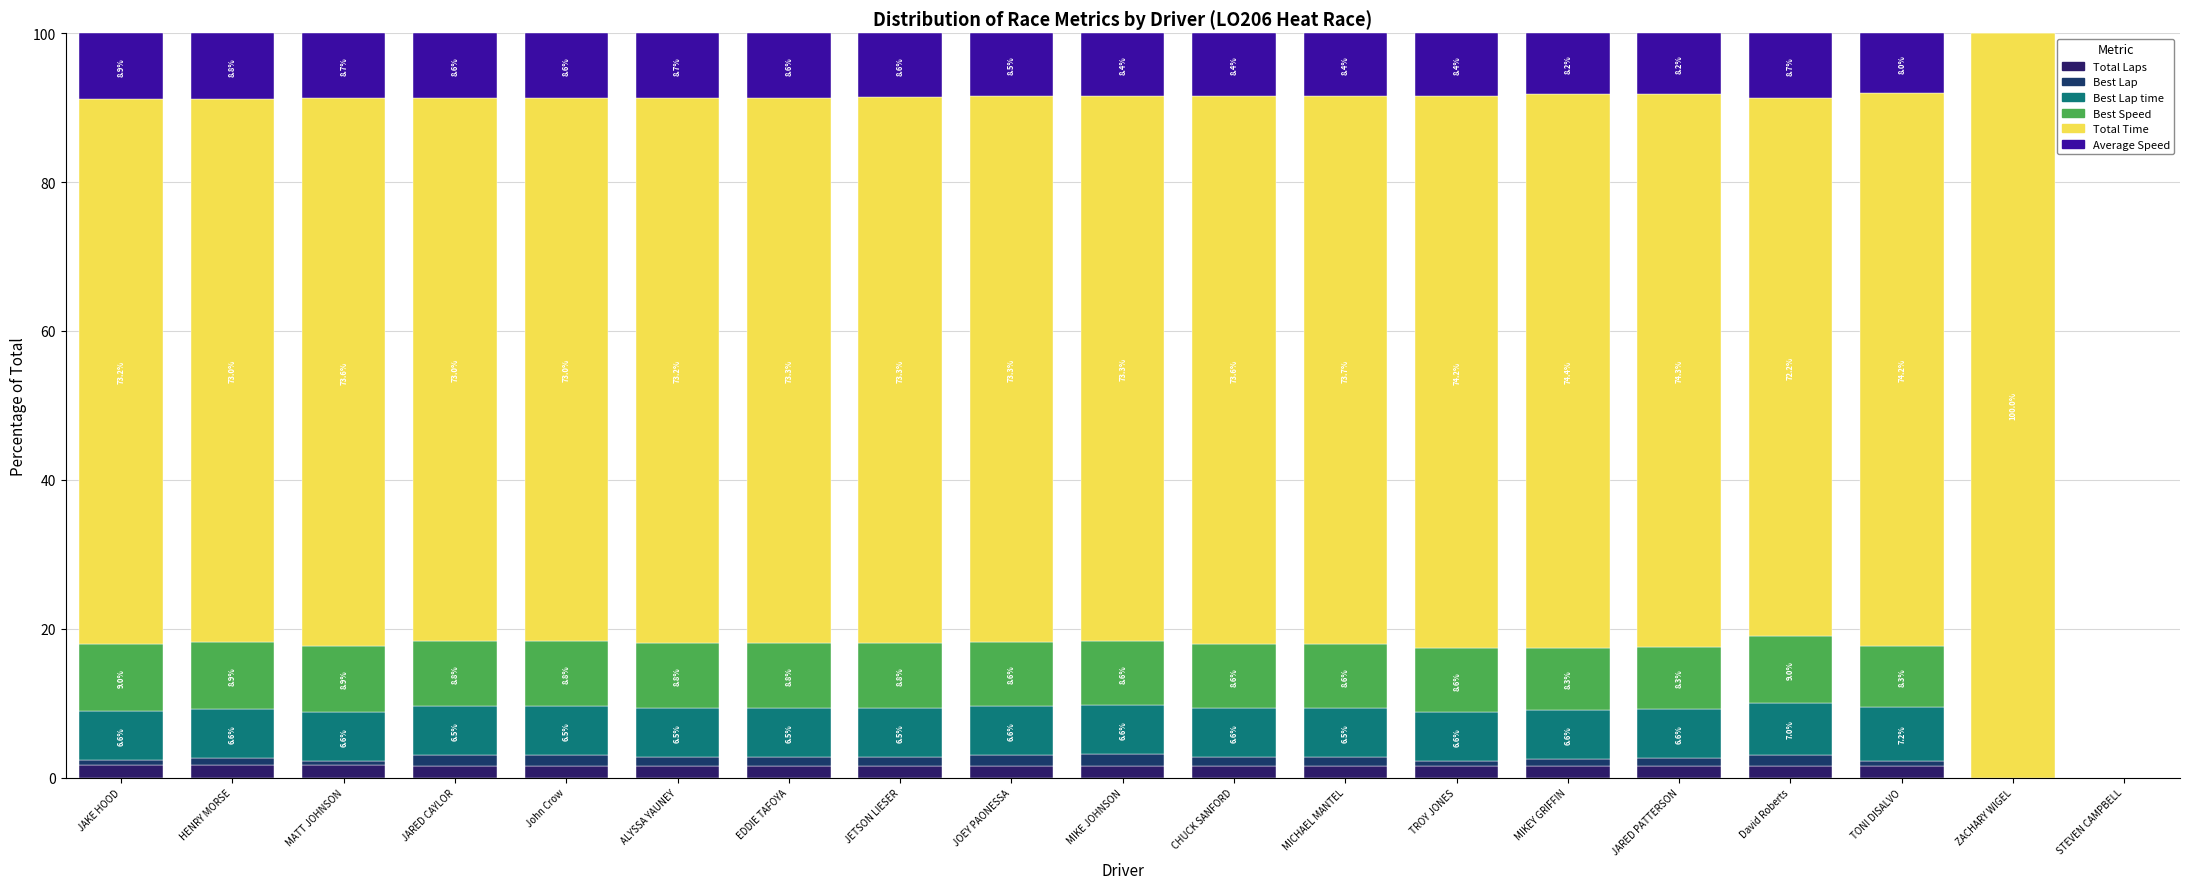

What is the sum of all Average Speed values?

144.9